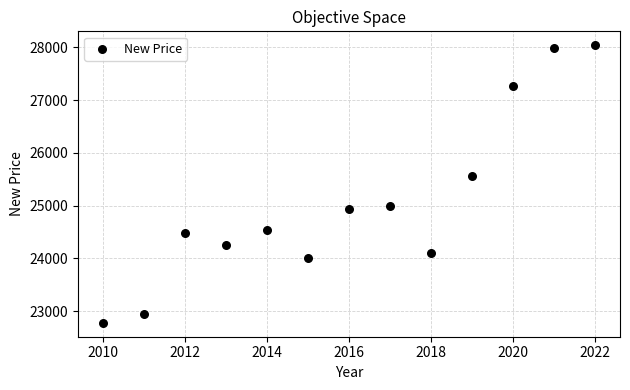

What is the range of Y values (max minus min)?

5258